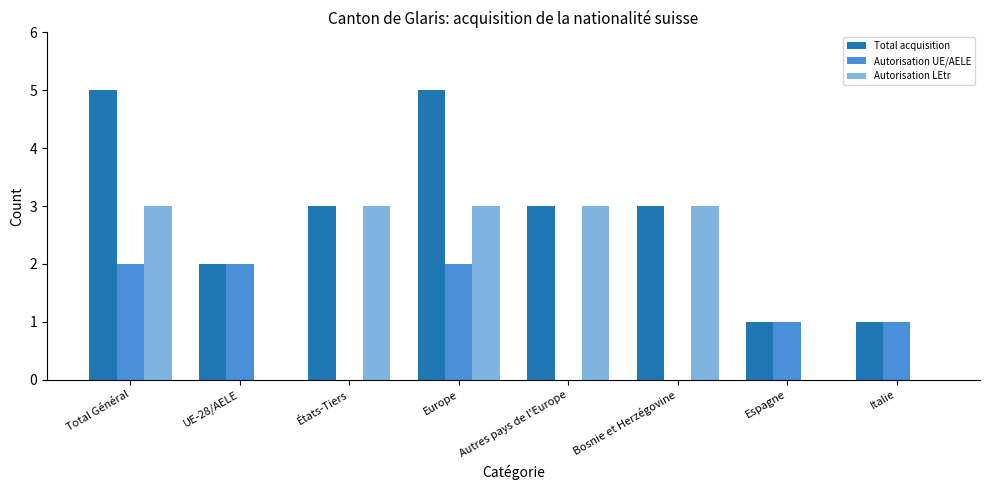

What is the sum of the Total acquisition values at Autres pays de l'Europe and États-Tiers?

6